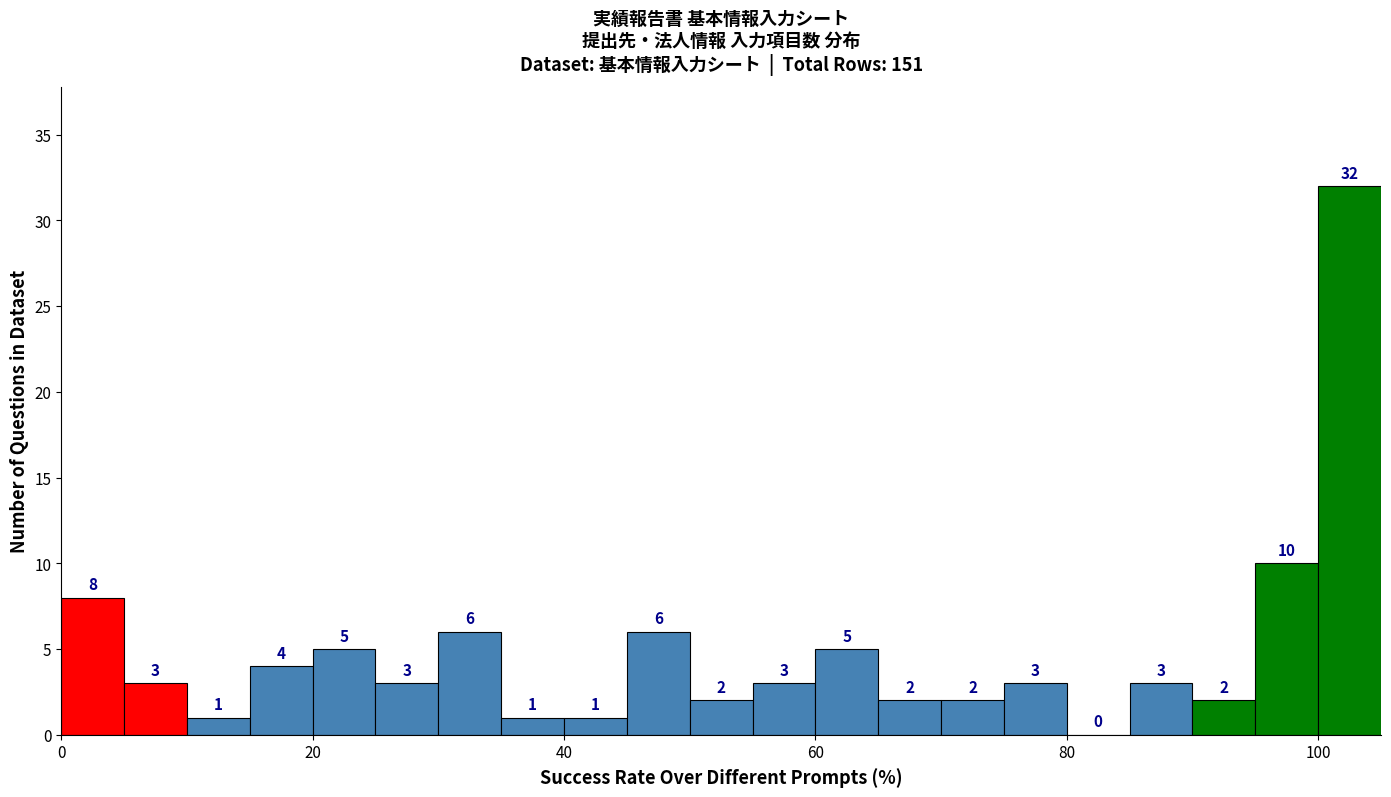

Around what value on the x-axis is the tallest bar? Give the approximate position of its centre, as read against the axis.

102